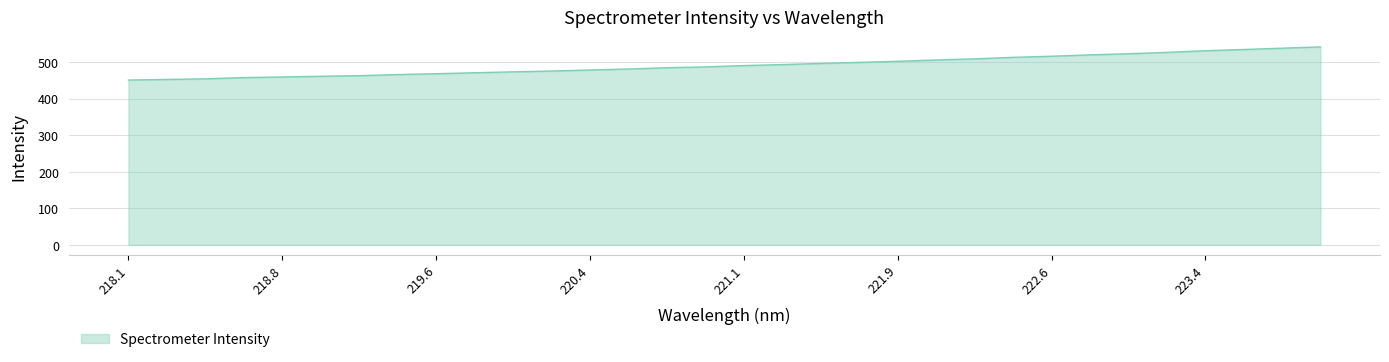

What is the difference between the maximum and minimum values?

90.7